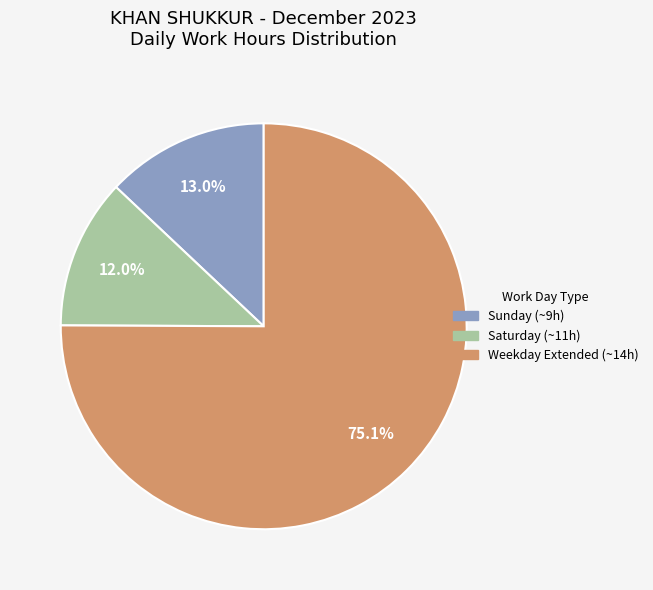

Is there any slice that represents more than half of the pie?

Yes